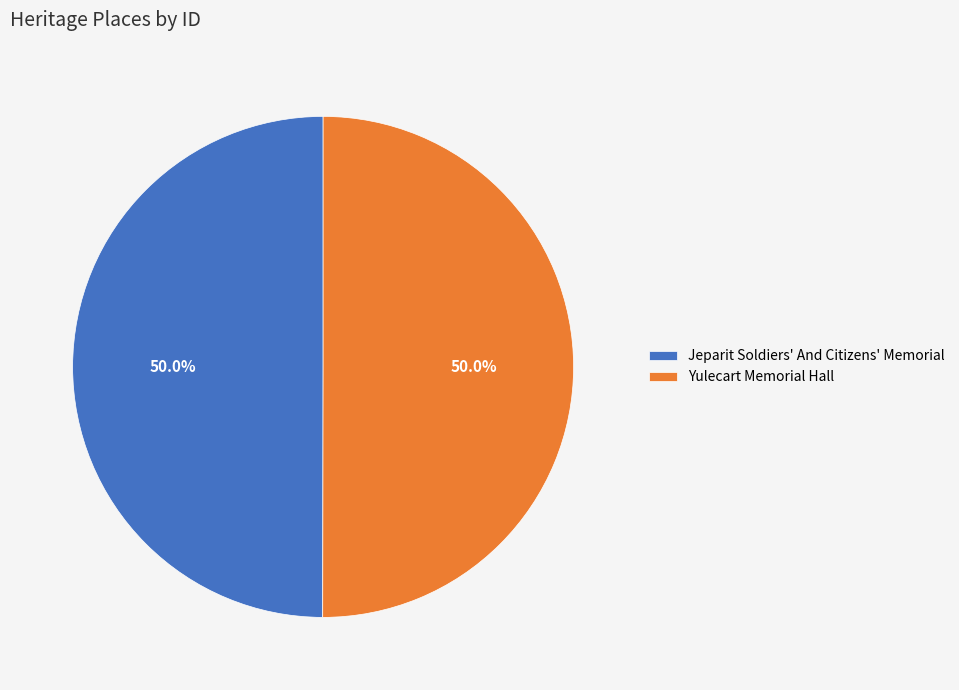

Approximately how many times larger is the value at Yulecart Memorial Hall compared to Jeparit Soldiers' And Citizens' Memorial?

1.0